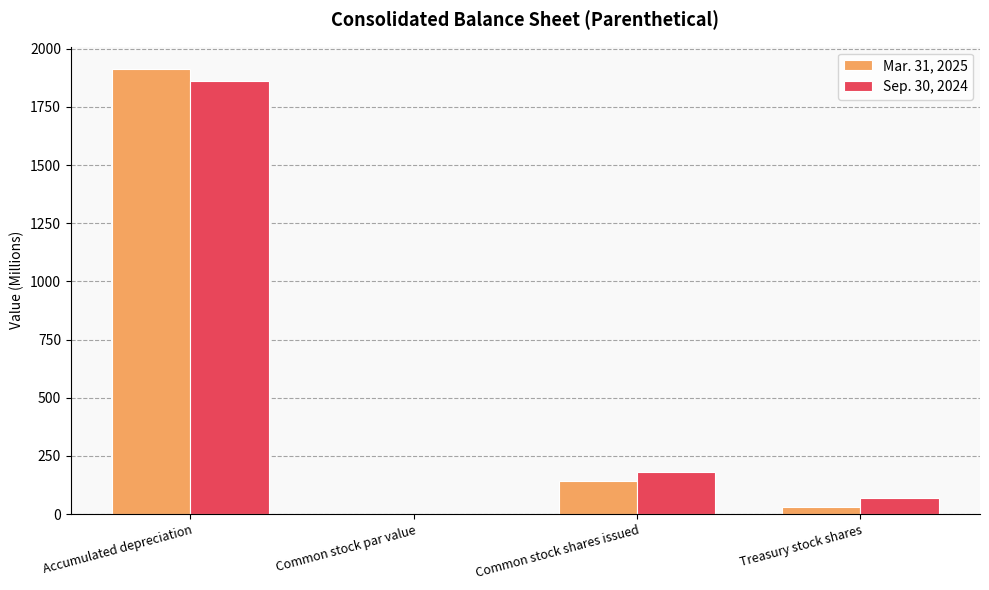

How many series are shown in this chart?

2